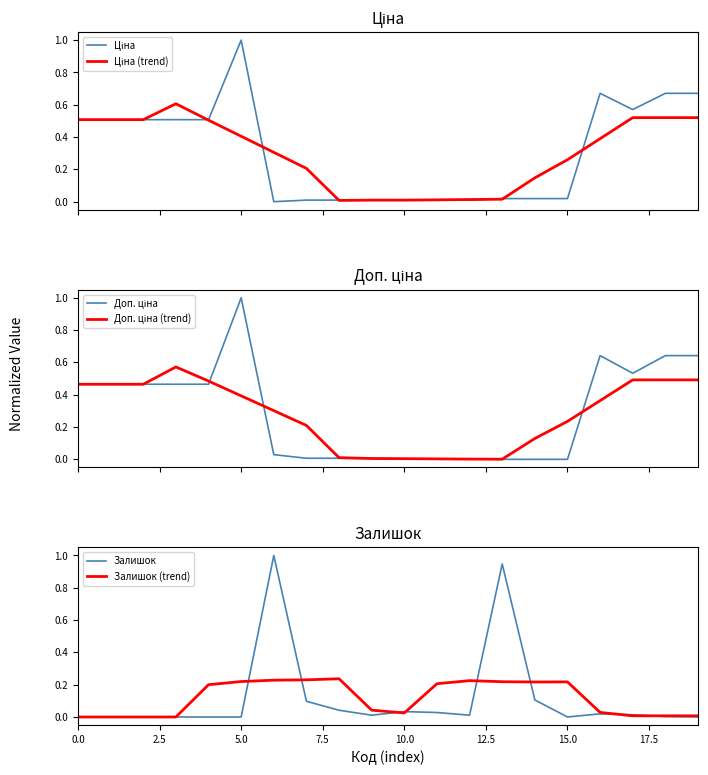

Which series has the largest range (max minus min)?

Ціна